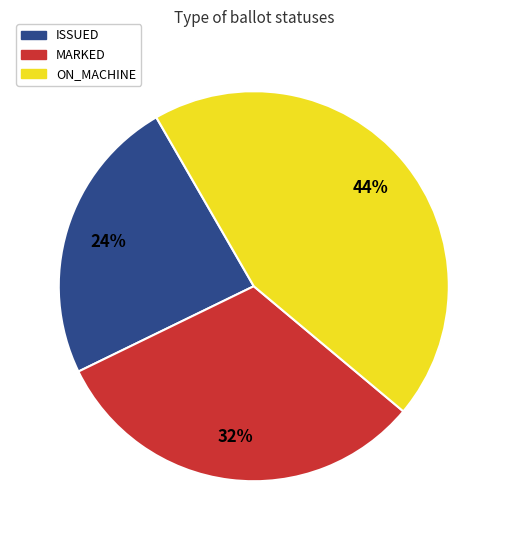

To the nearest percent, what is the average slice percentage?

33%